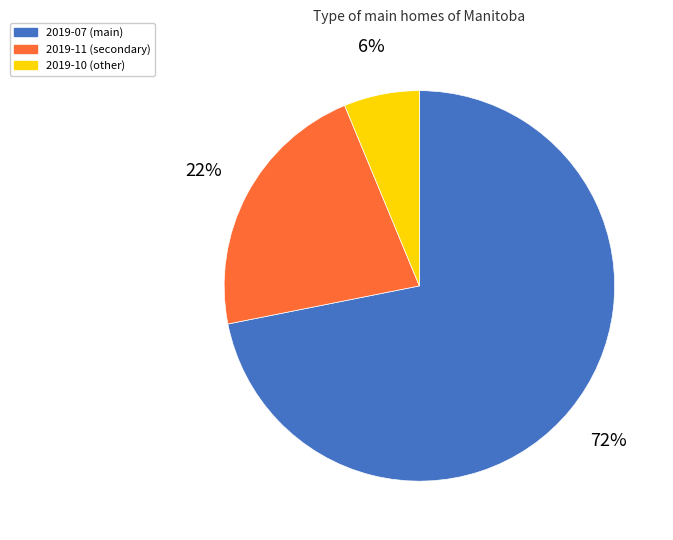

Which has a higher value, 2019-07 or 2019-10?

2019-07